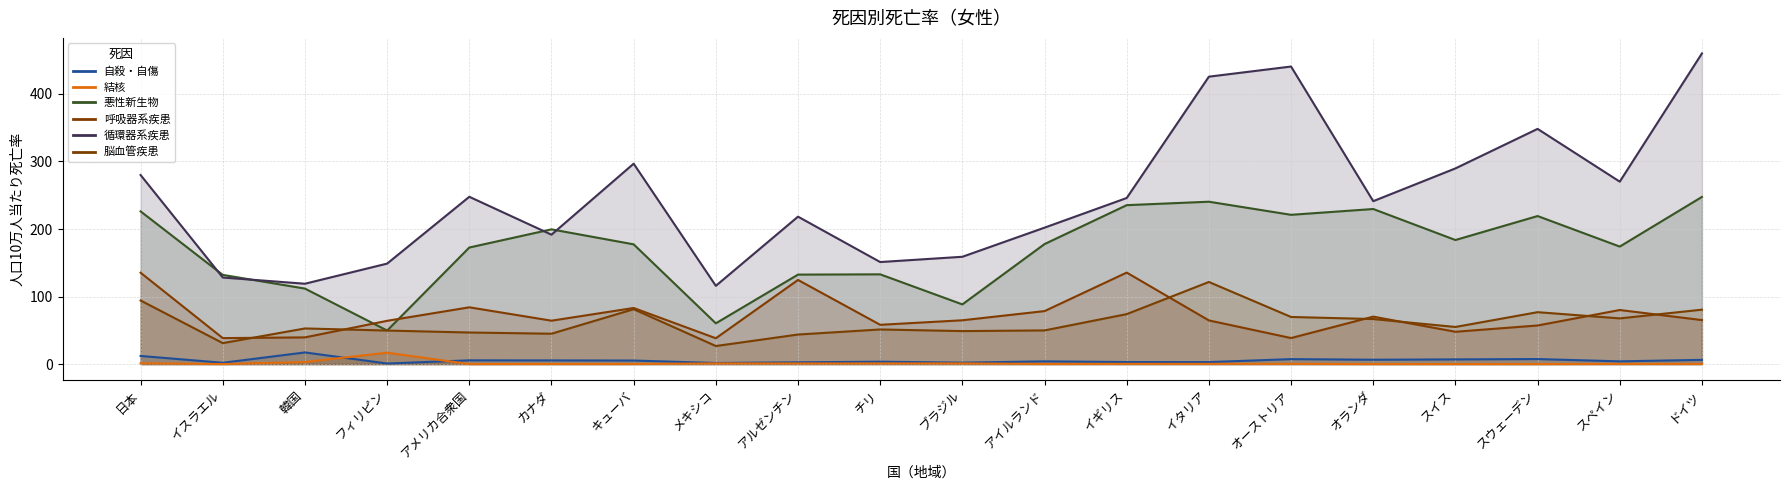

How many data points in 呼吸器系疾患 are less than 64?

7